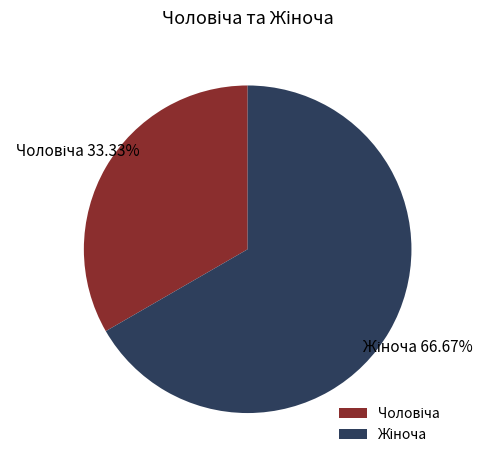

To the nearest percent, what is the difference between the largest and smallest slice percentages?

33%